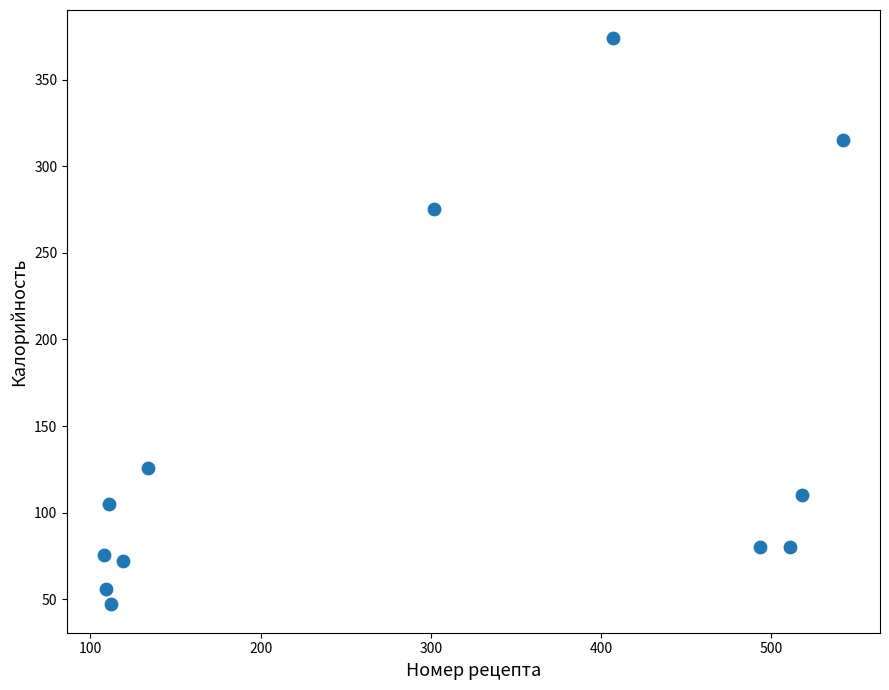

What is the average Y value?

143.0